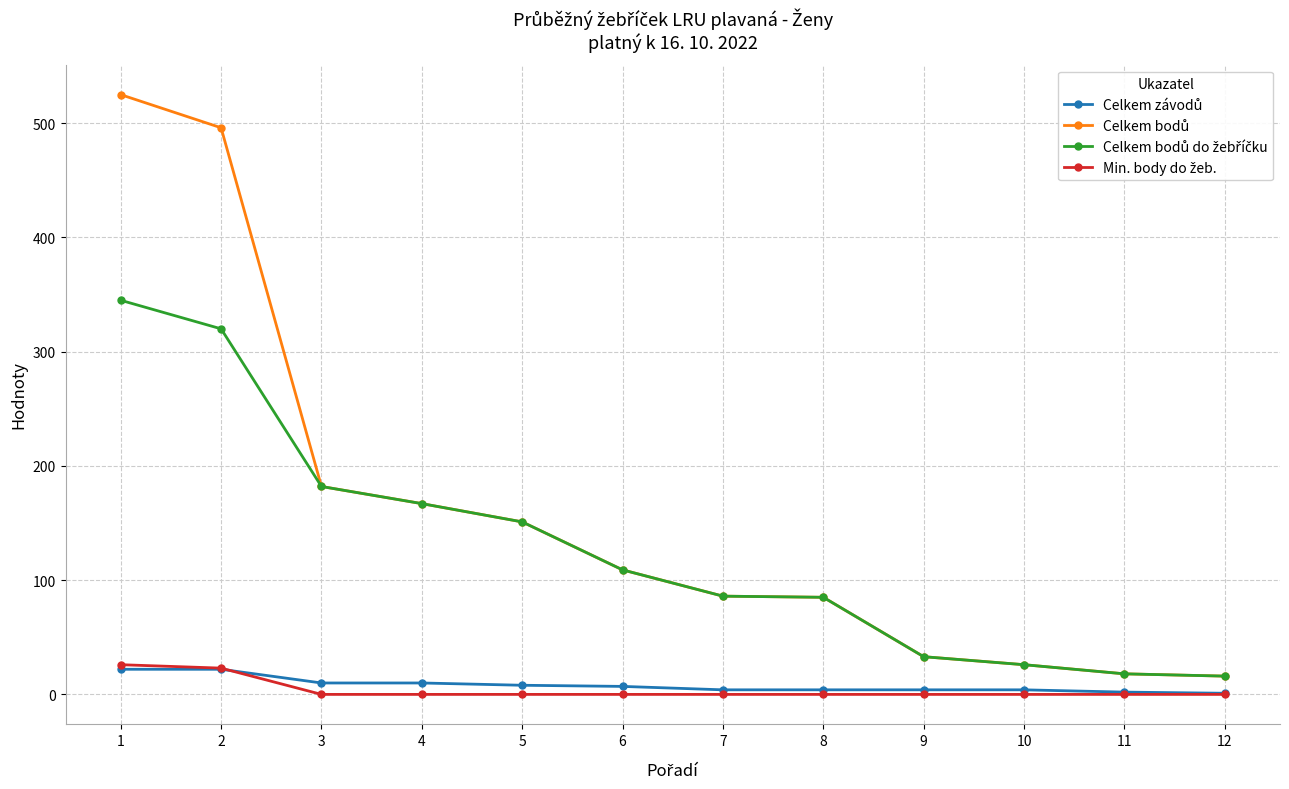

The Celkem závodů series shows 8 at 5. True or false?

True